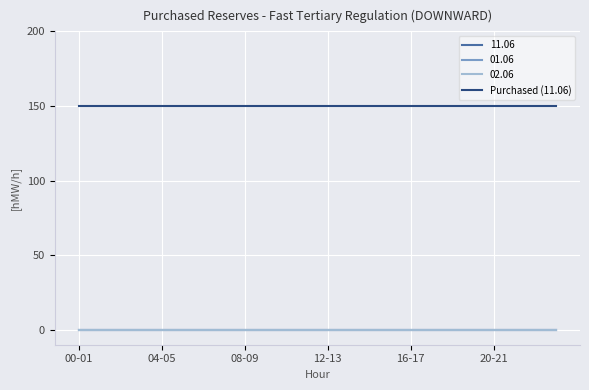

Is this an area chart (filled region under the line)?

No